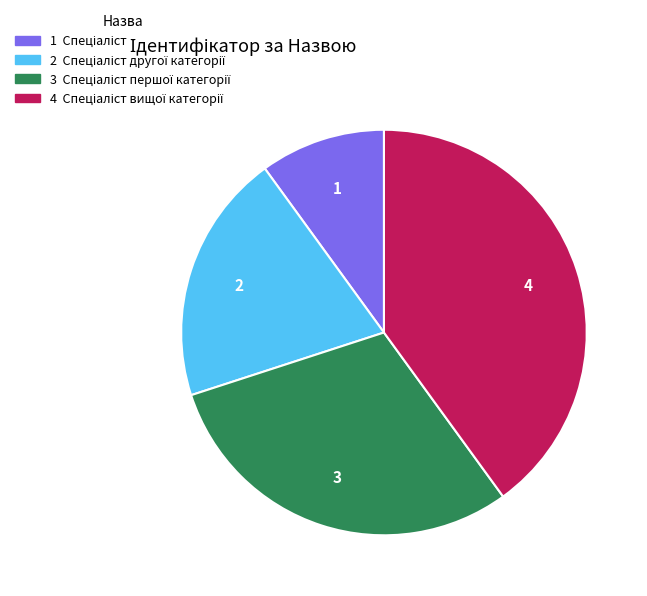

How many slices are in this pie chart?

4